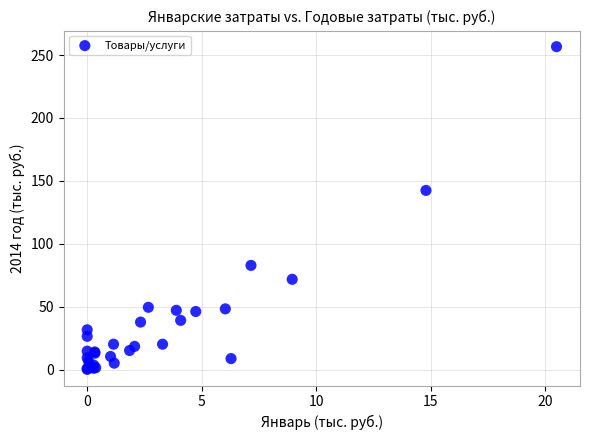

What Y value in the scatter plot is closest to 128?

142.4